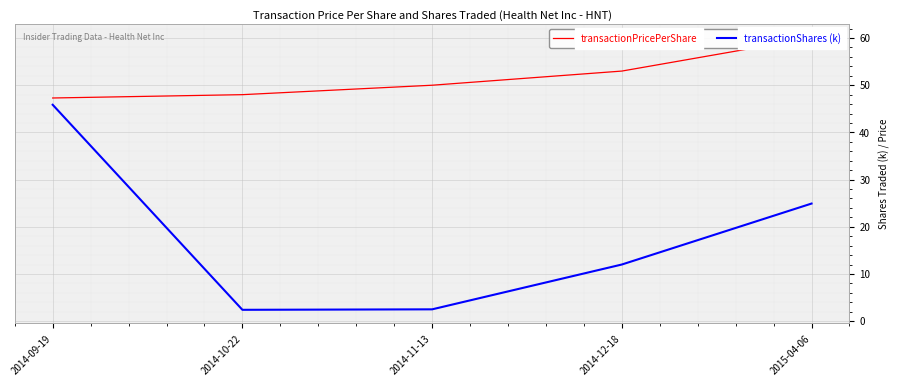

Is the value of transactionPricePerShare at 2015-04-06 greater than the value of transactionShares (k) at 2014-11-13?

Yes